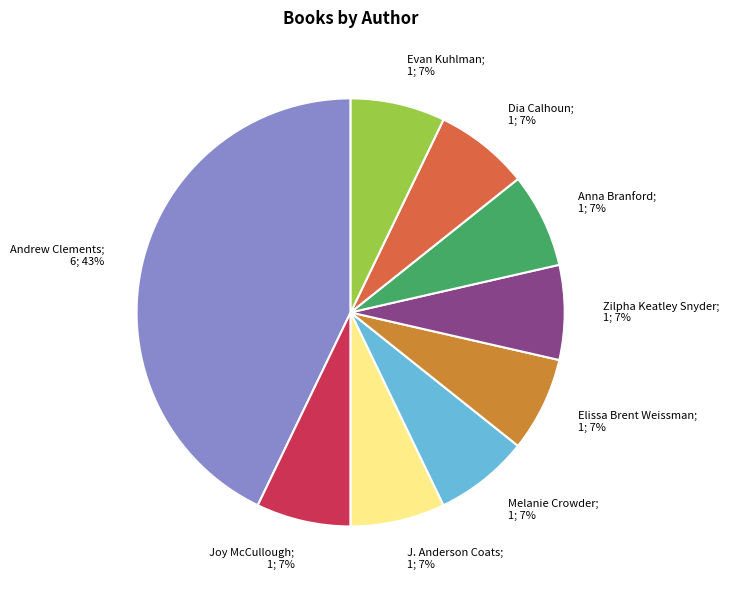

To the nearest percent, what is the difference between the largest and smallest slice percentages?

36%